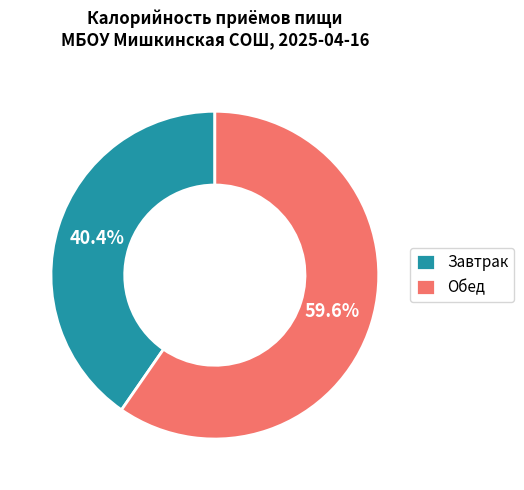

Is there any slice that represents more than half of the pie?

Yes